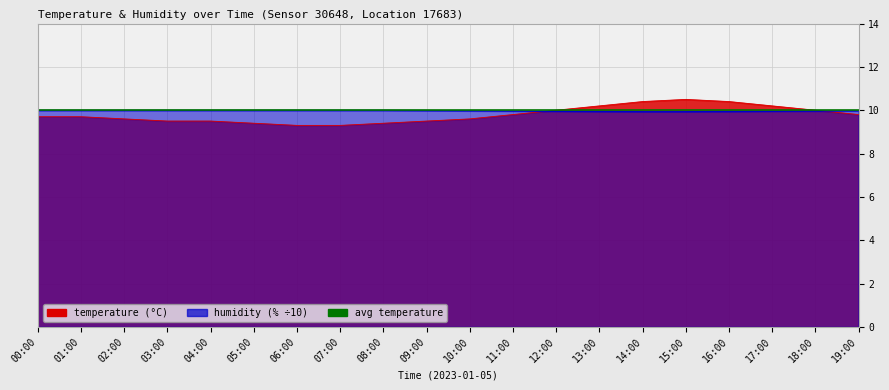

What is the difference between the second highest and minimum values in the temperature series?

1.1